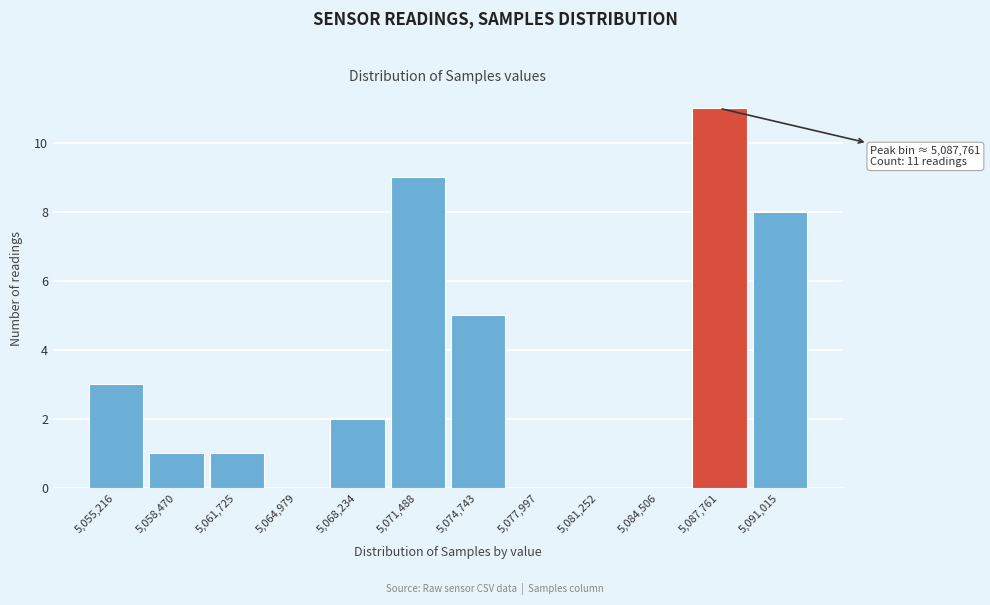

Over which range of the x-axis is the bar tallest?

5086000 to 5089500